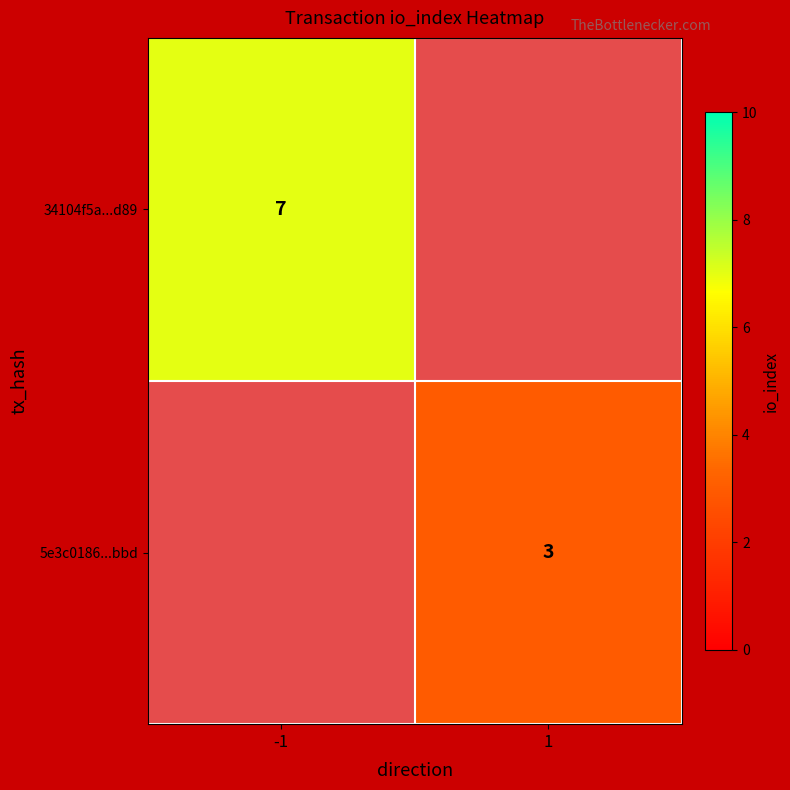

The value of 5e3c0186...bbd at 1 is 3. True or false?

True